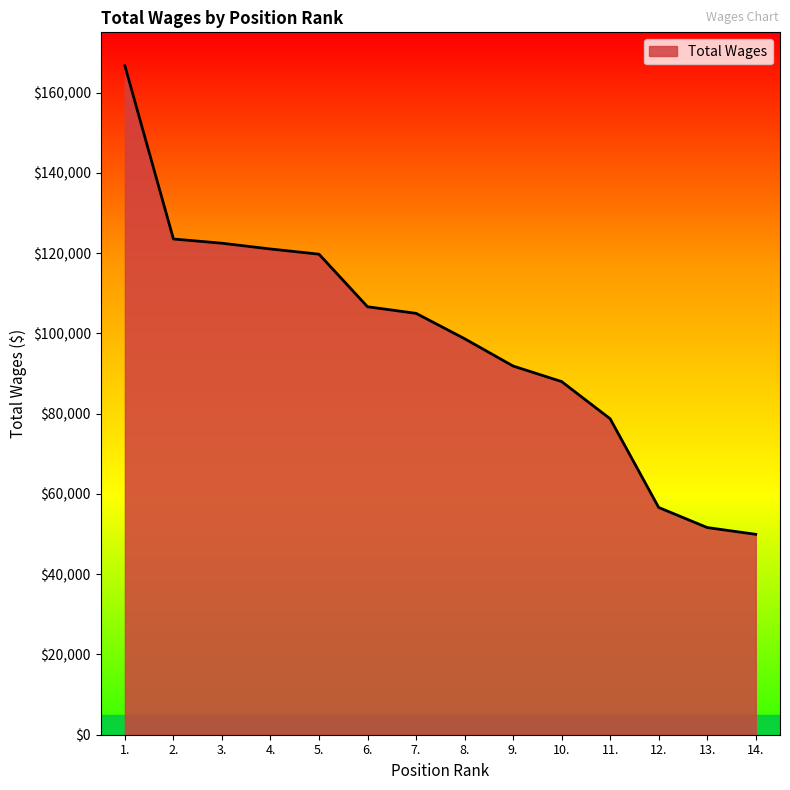

What is the change in value from 4. to 12.?

-64402